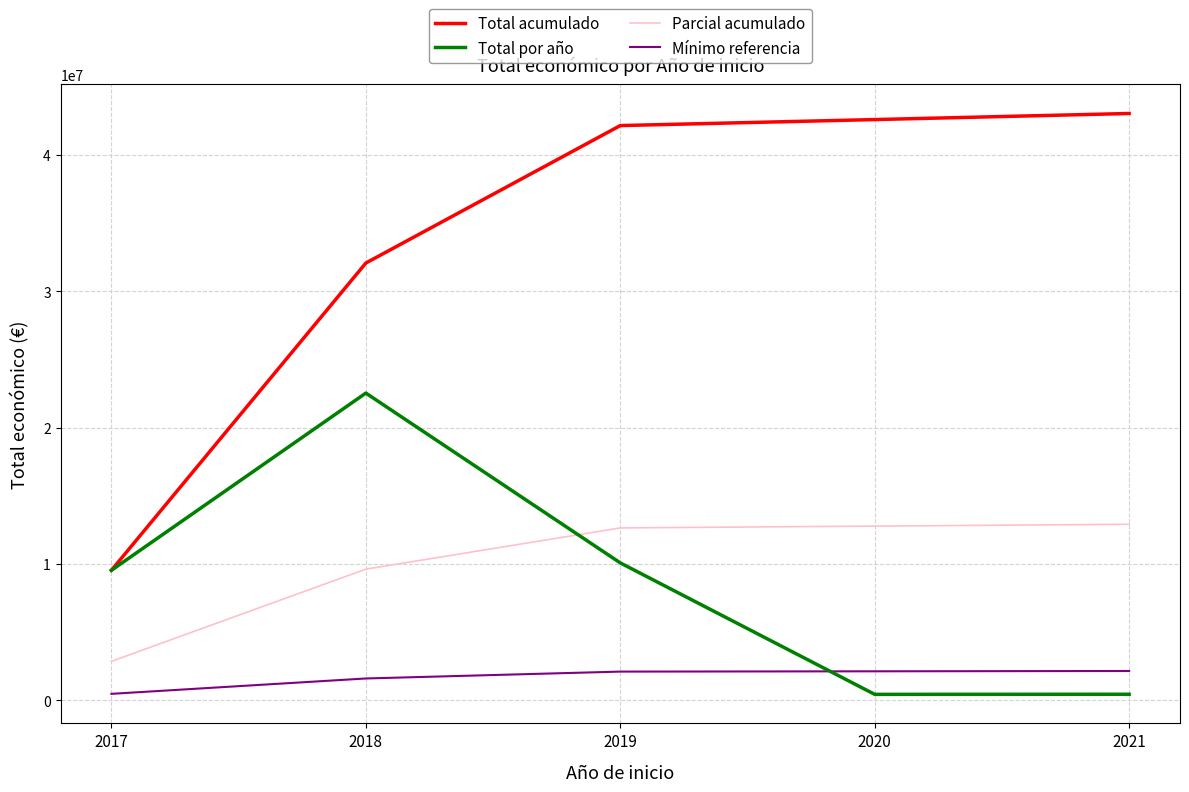

What is the average value of the Total por año series?

8606696.8